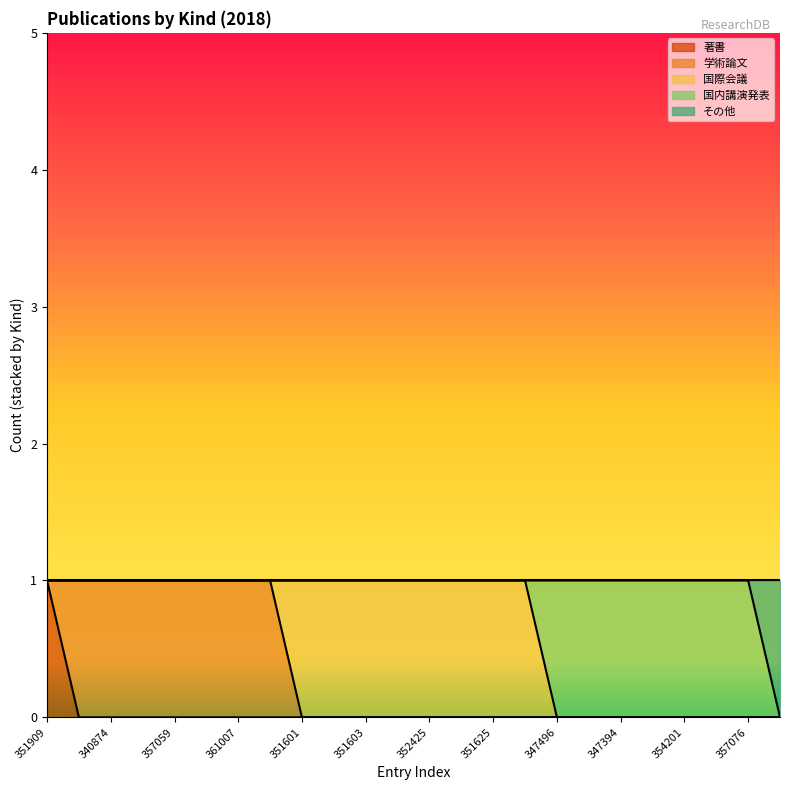

How many times do 国際会議 and 学術論文 cross each other?

1